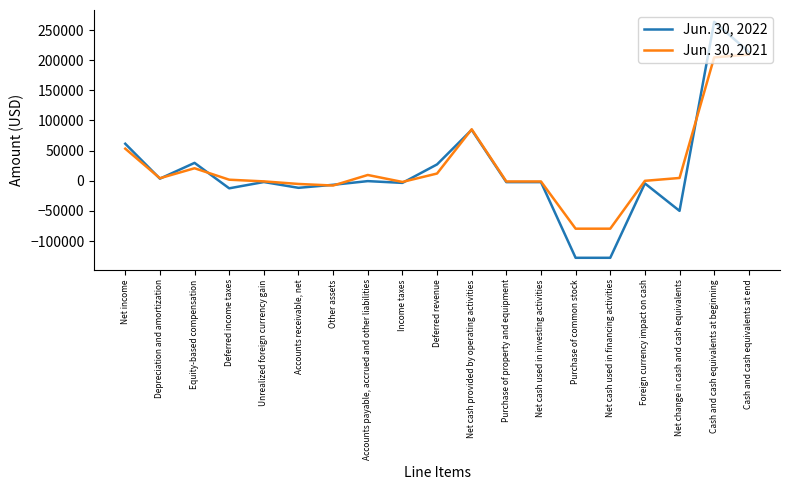

Which series has the widest spread of values?

Jun. 30, 2022